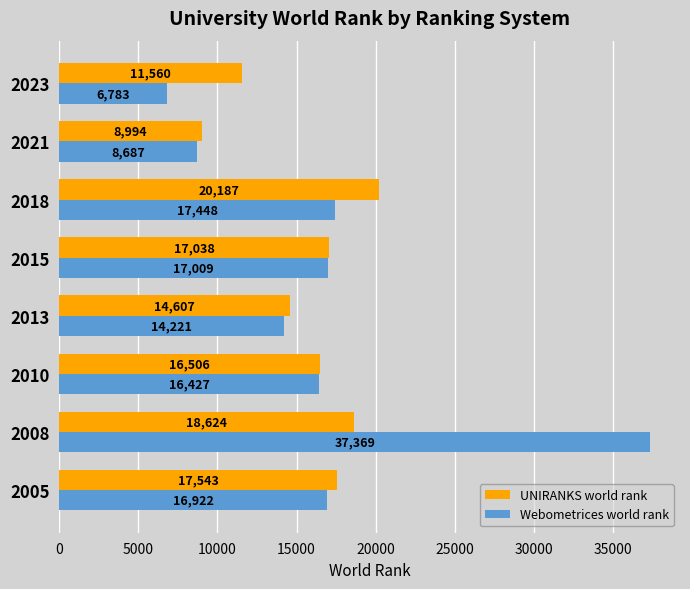

What is the lowest value of the UNIRANKS world rank series?

8994